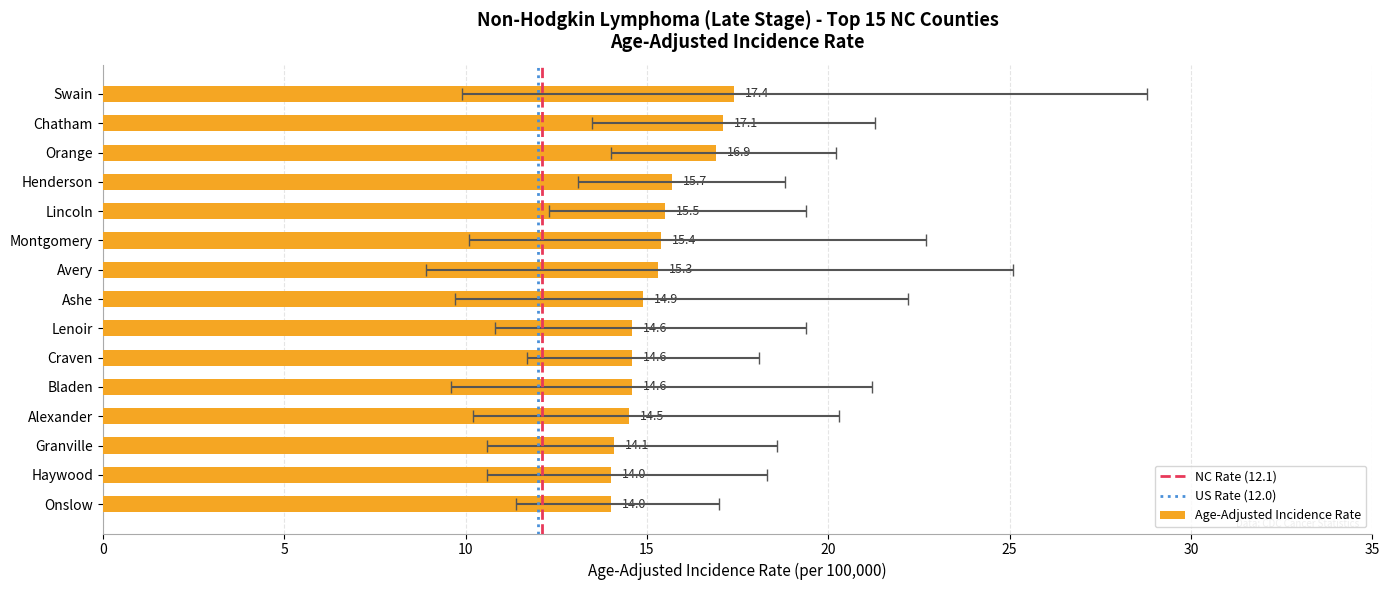

Which has a higher value, Alexander or Montgomery?

Montgomery